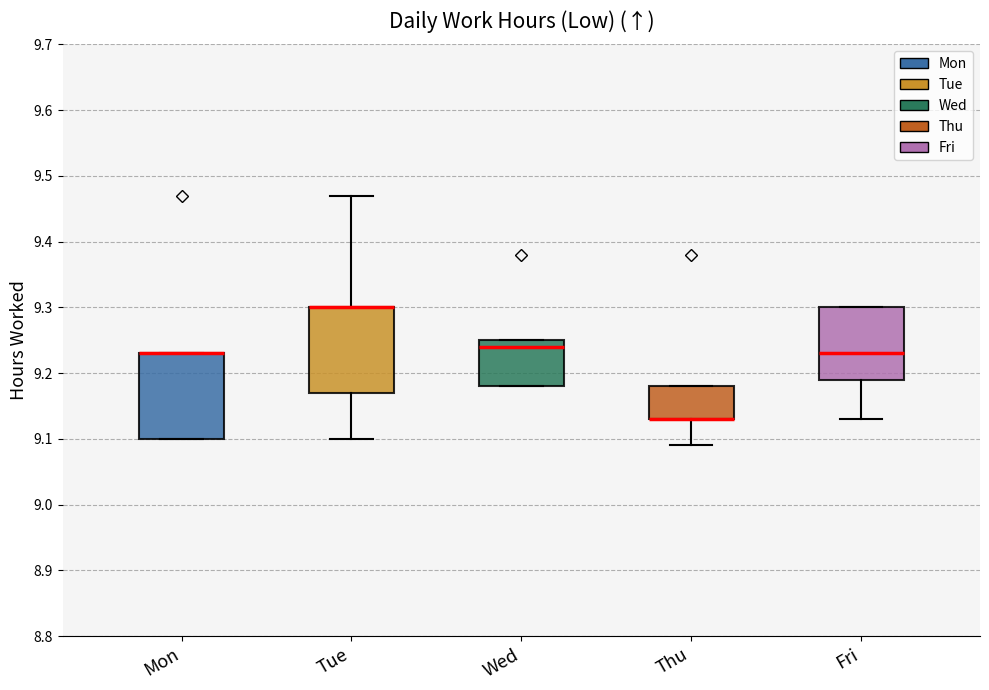

Where is the lower edge of the box for Fri on the y-axis? The values are not printed on the chart, so give them approximately, as read against the axis.

9.19